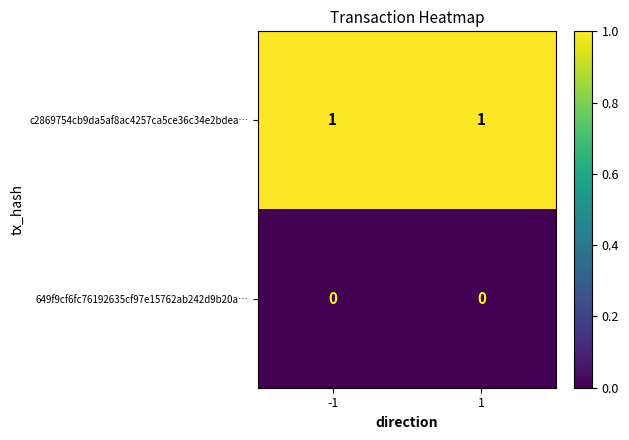

List the series in order of their overall mean, lowest first.

649f9cf6fc76192635cf97e15762ab242d9b20a…, c2869754cb9da5af8ac4257ca5ce36c34e2bdea…